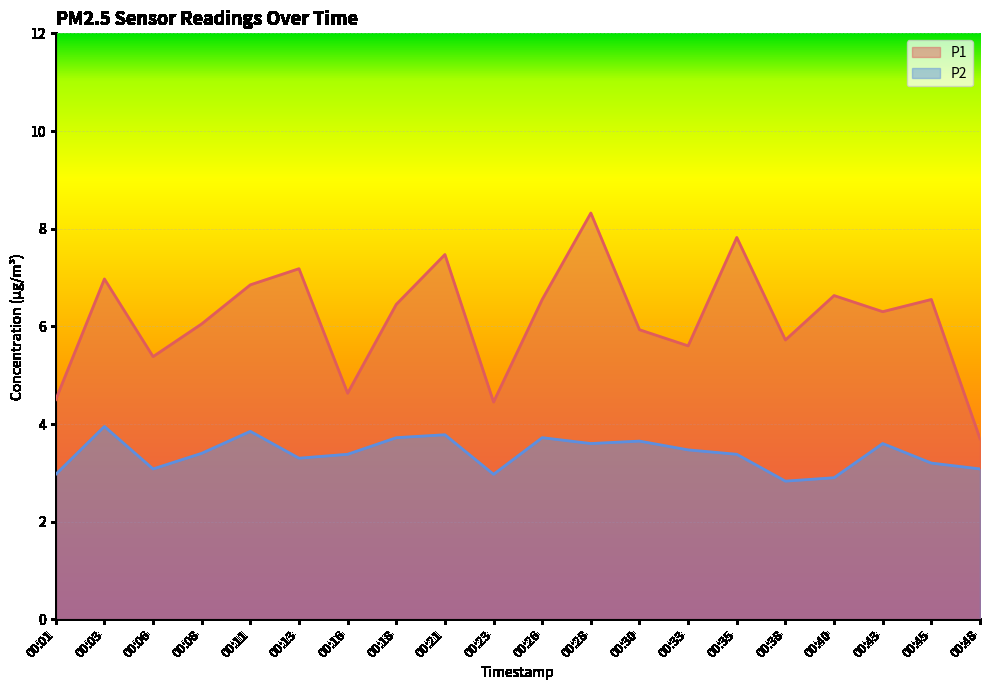

What is the value of the P1 point at the 11th from the left?

6.5